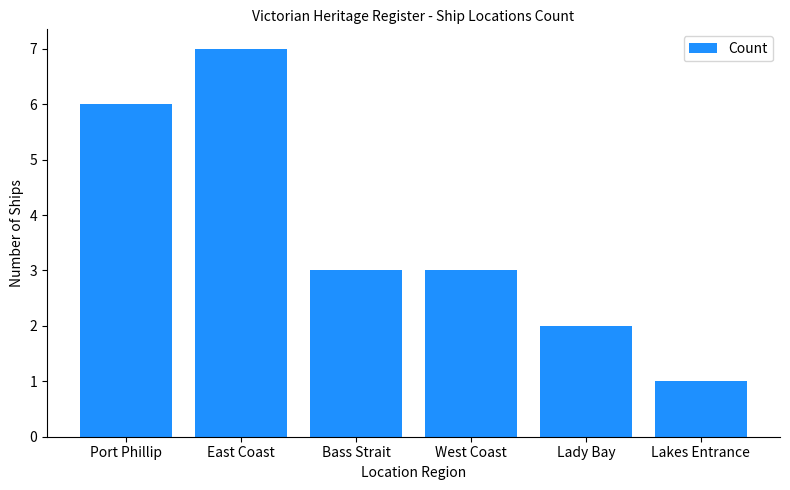

What is the sum of all values?

22